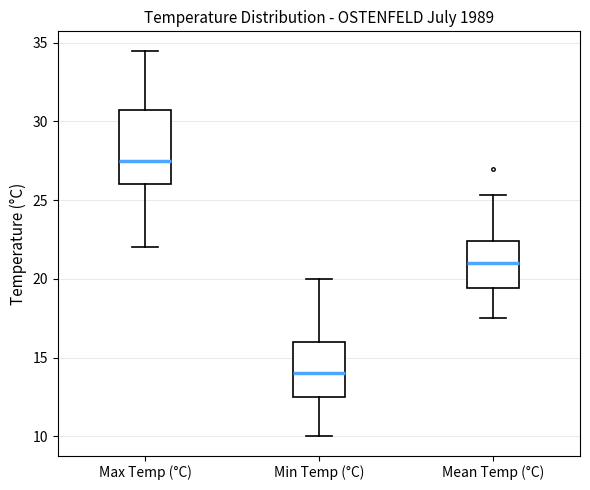

Which box's median line is the lowest?

Min Temp (°C)